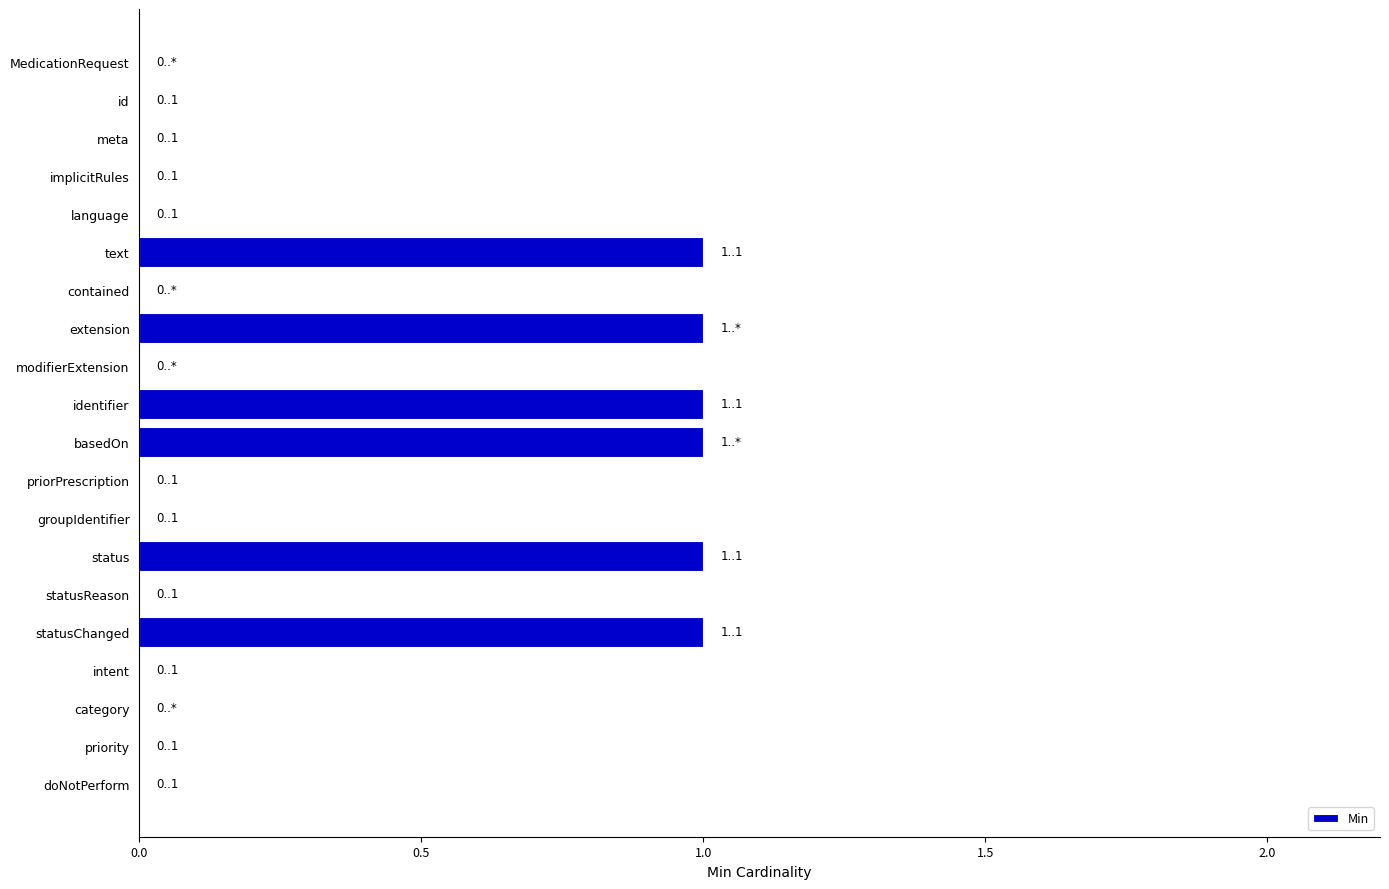

Reading bottom to top, extract all data points from this chart.

doNotPerform=0	priority=0	category=0	intent=0	statusChanged=1	statusReason=0	status=1	groupIdentifier=0	priorPrescription=0	basedOn=1	identifier=1	modifierExtension=0	extension=1	contained=0	text=1	language=0	implicitRules=0	meta=0	id=0	MedicationRequest=0